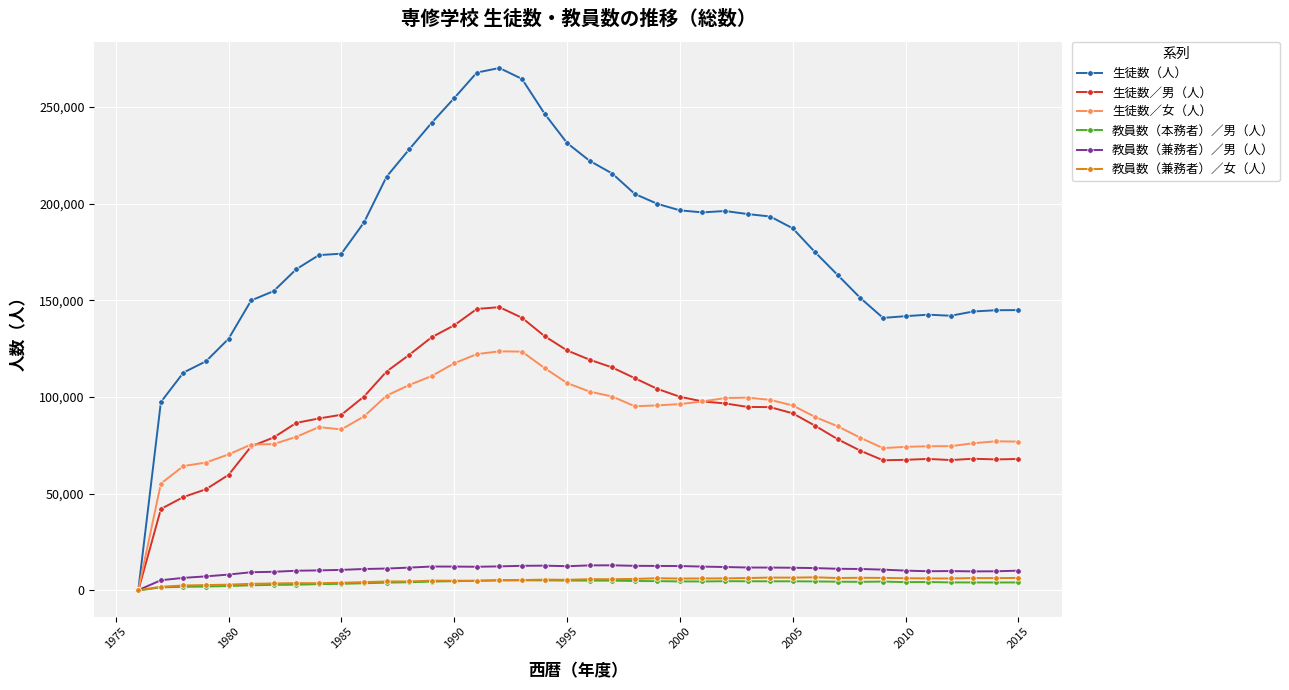

Which series has the widest spread of values?

生徒数（人）